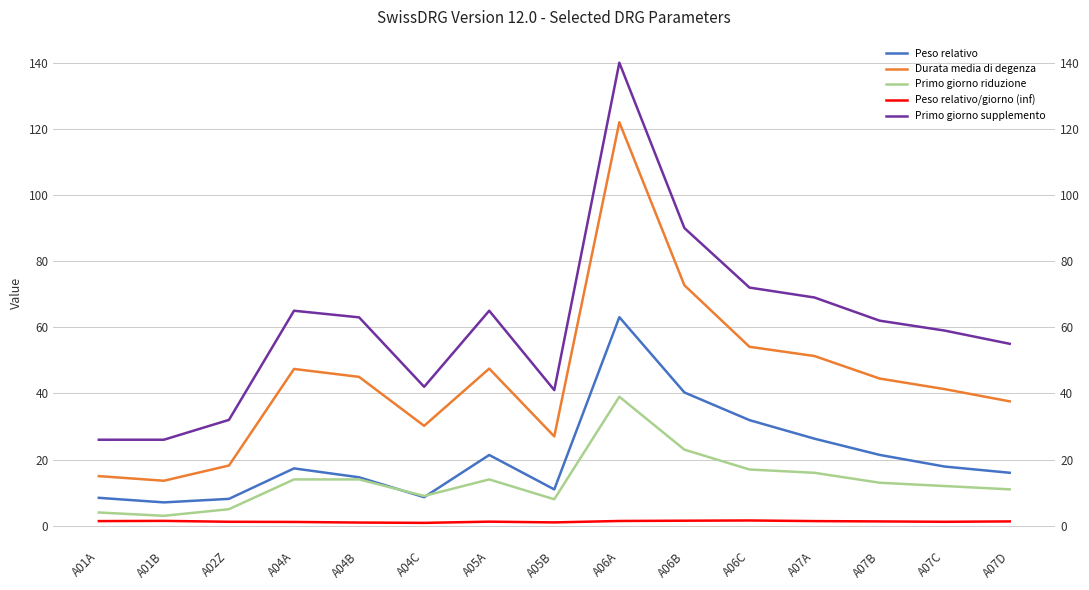

At which label does Primo giorno riduzione first exceed 13?

A04A